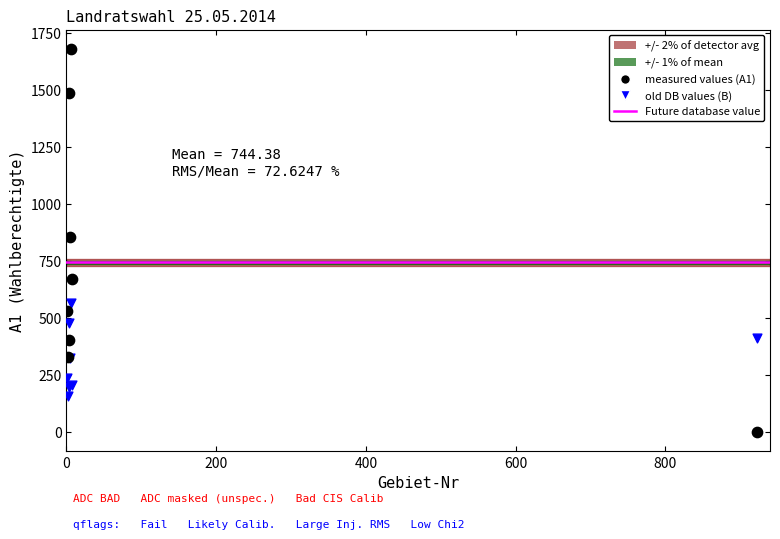

Which series has the widest spread of Y values?

measured values (A1)